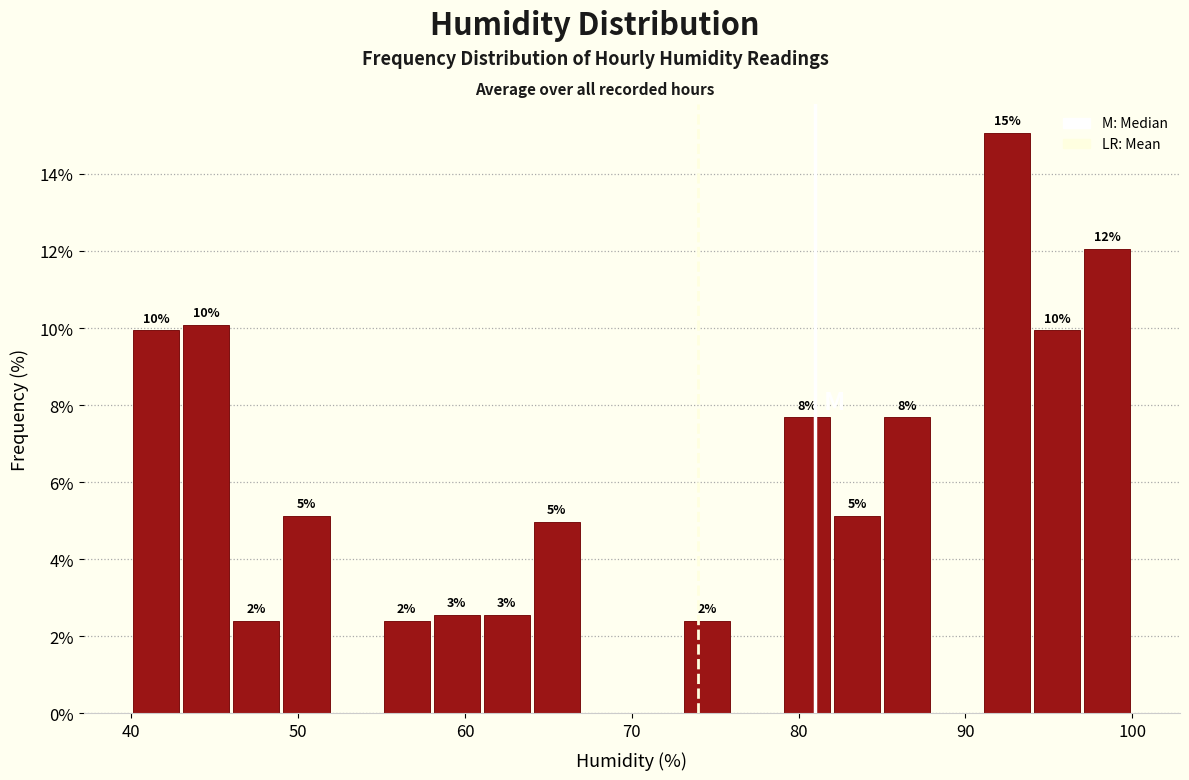

Read against the x-axis, roughly where is the centre of the tallest bar?

93